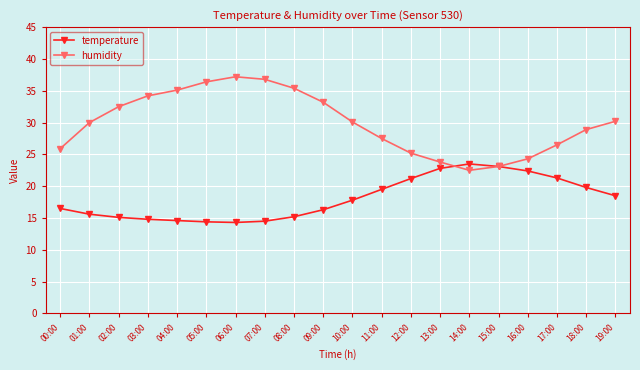

What is the maximum value for temperature?

23.5